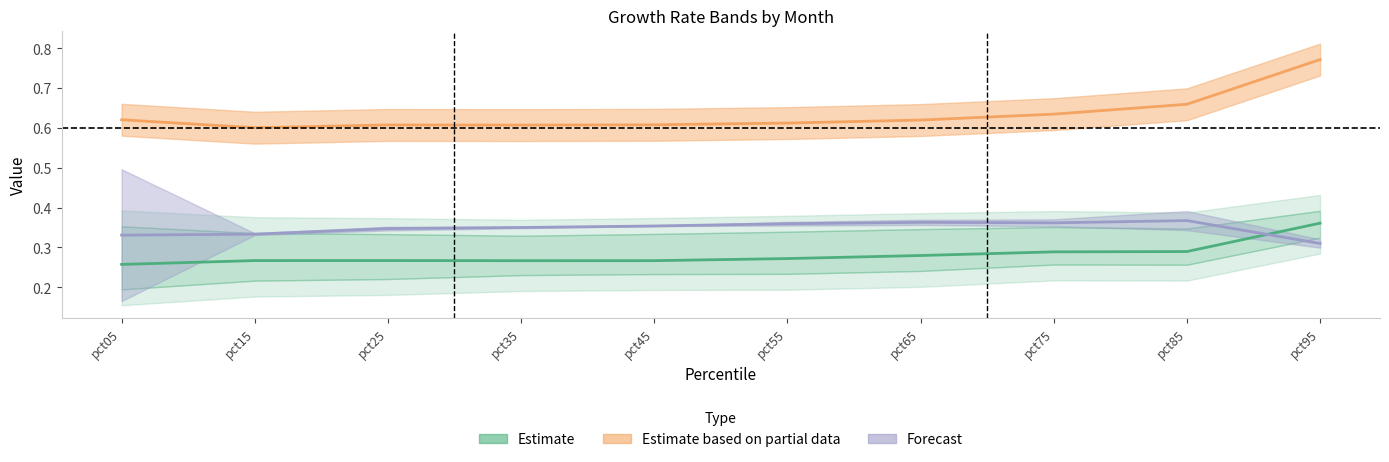

Which has a higher value, pct55 or pct45?

pct55